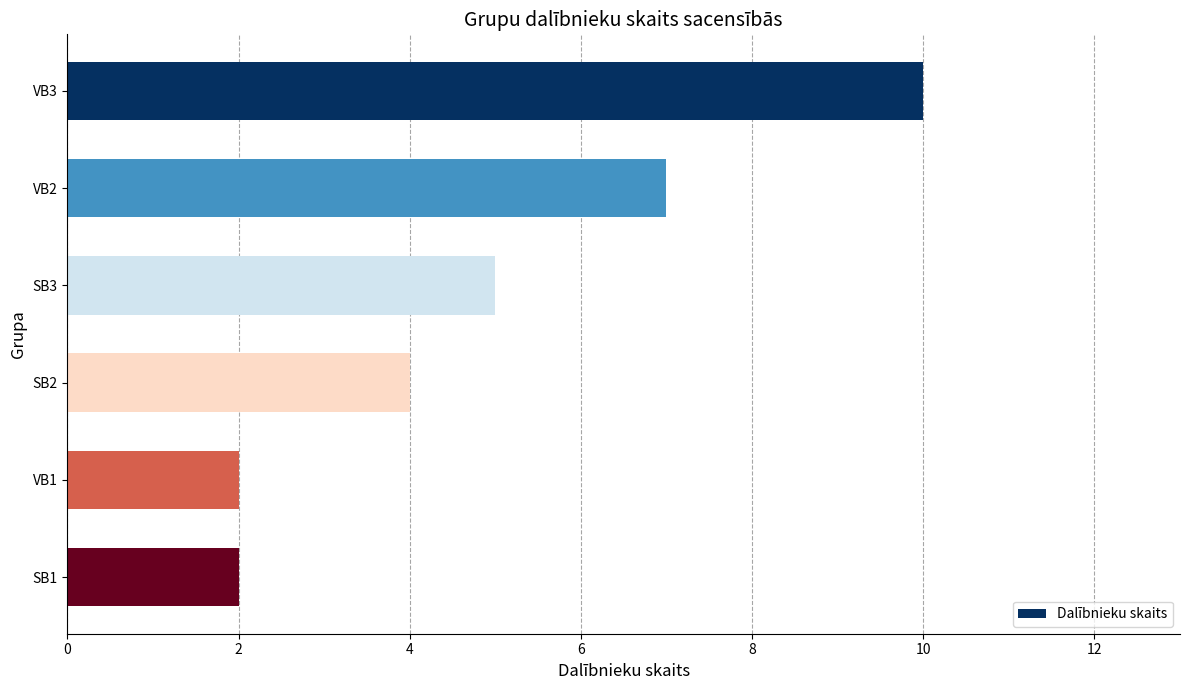

What is the difference between the maximum and minimum values?

8